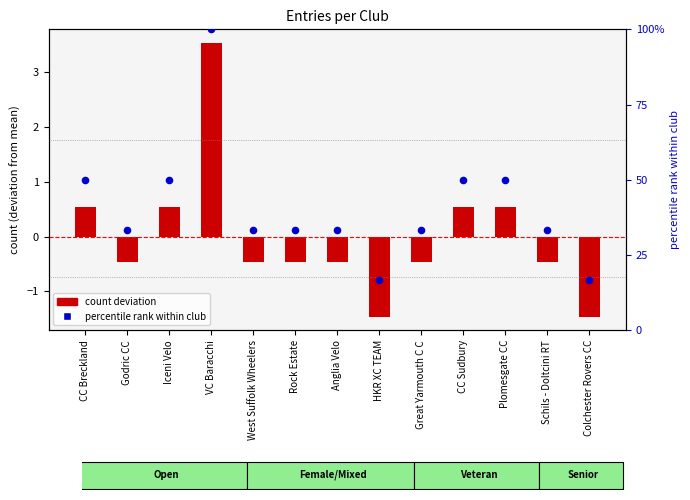

What are all the series names shown in the legend?

count deviation, percentile rank within club